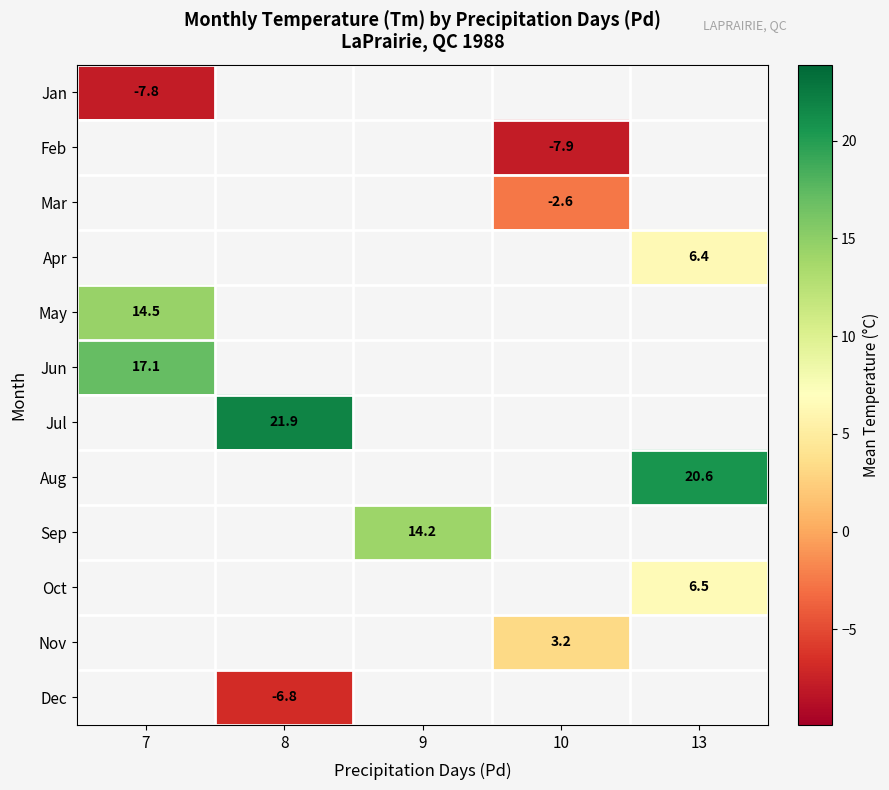

What is the minimum value shown in the chart?

-7.9